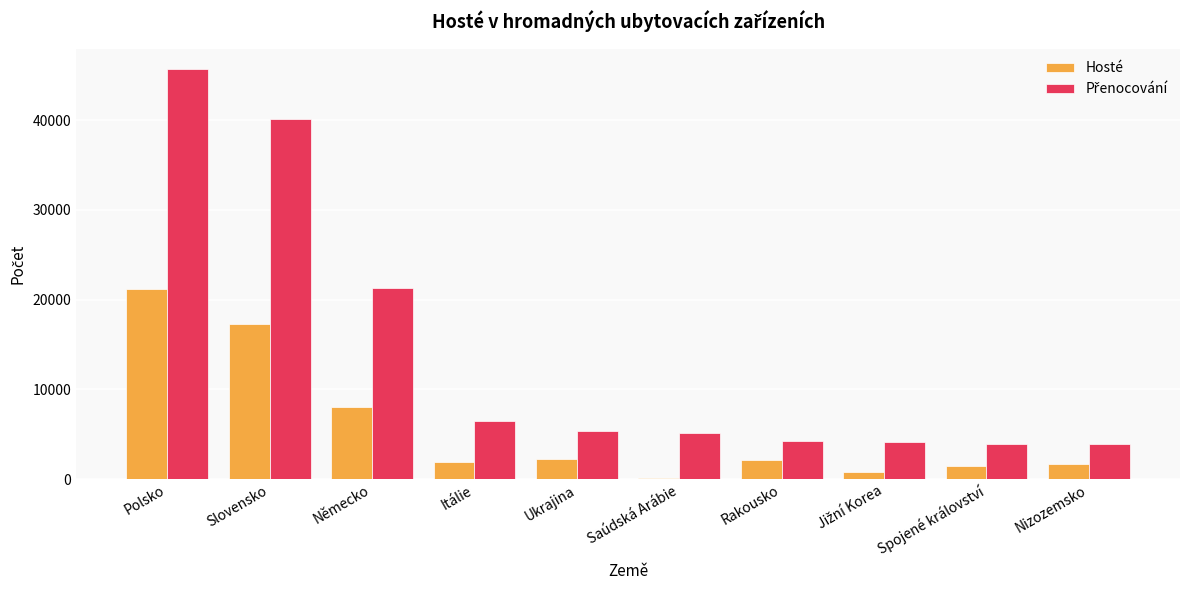

What is the label of the 6th bar from the right?

Ukrajina